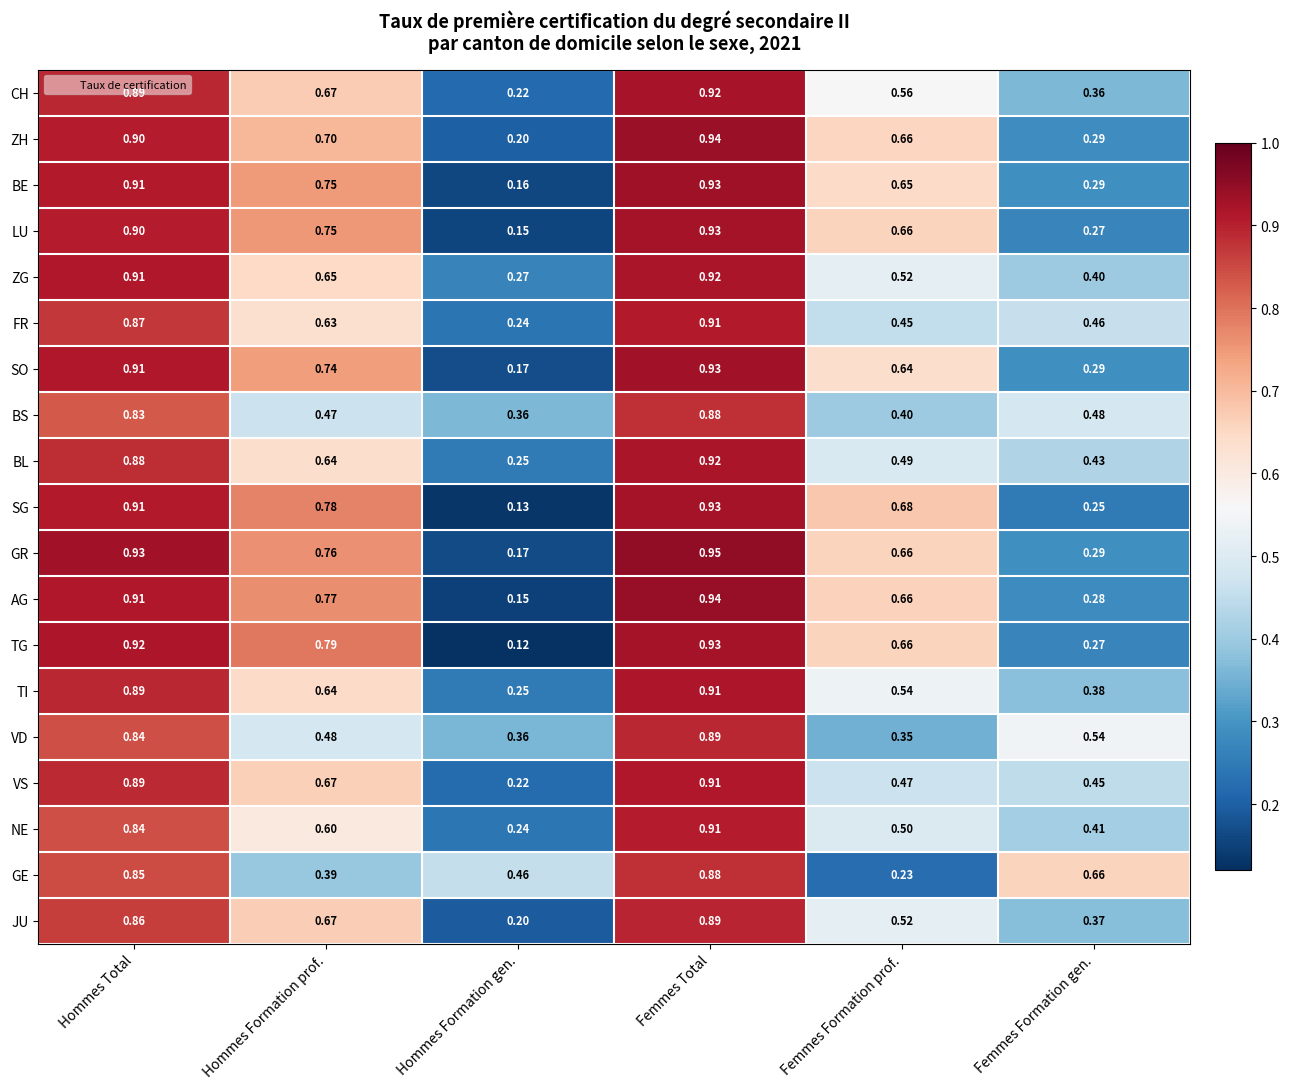

Which series has the widest spread of values?

TG